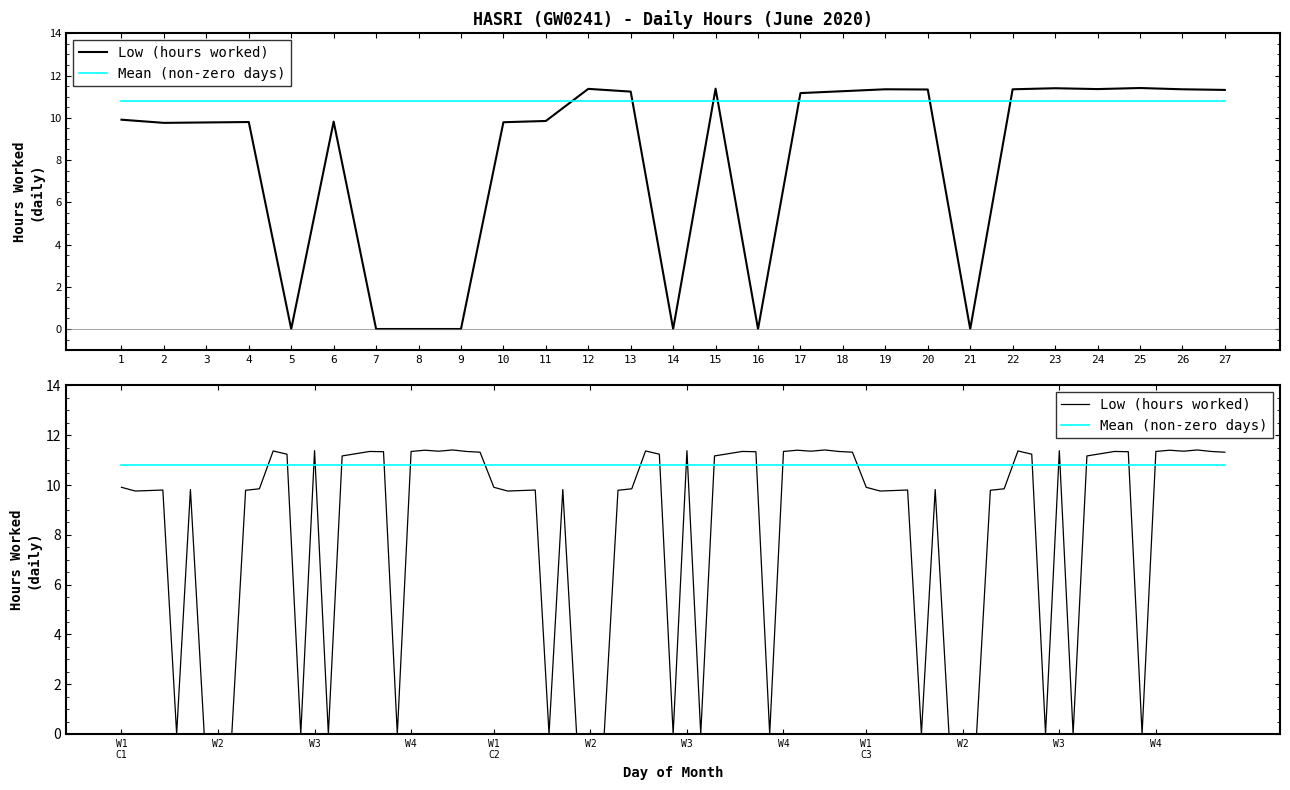

What is the greatest value displayed?

11.4